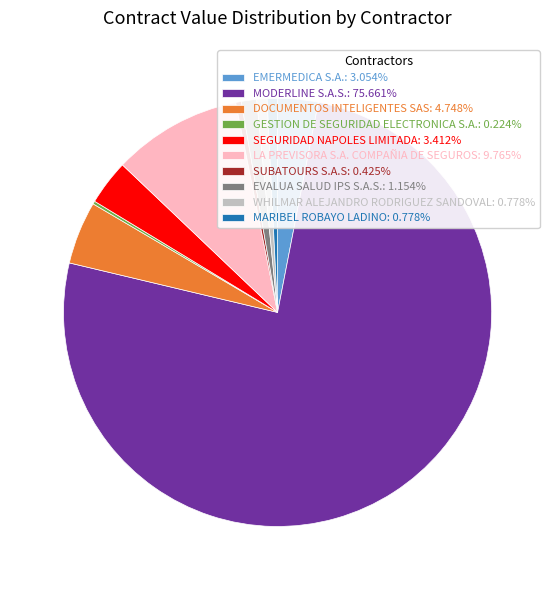

Which slice represents more than half of the pie?

MODERLINE S.A.S.